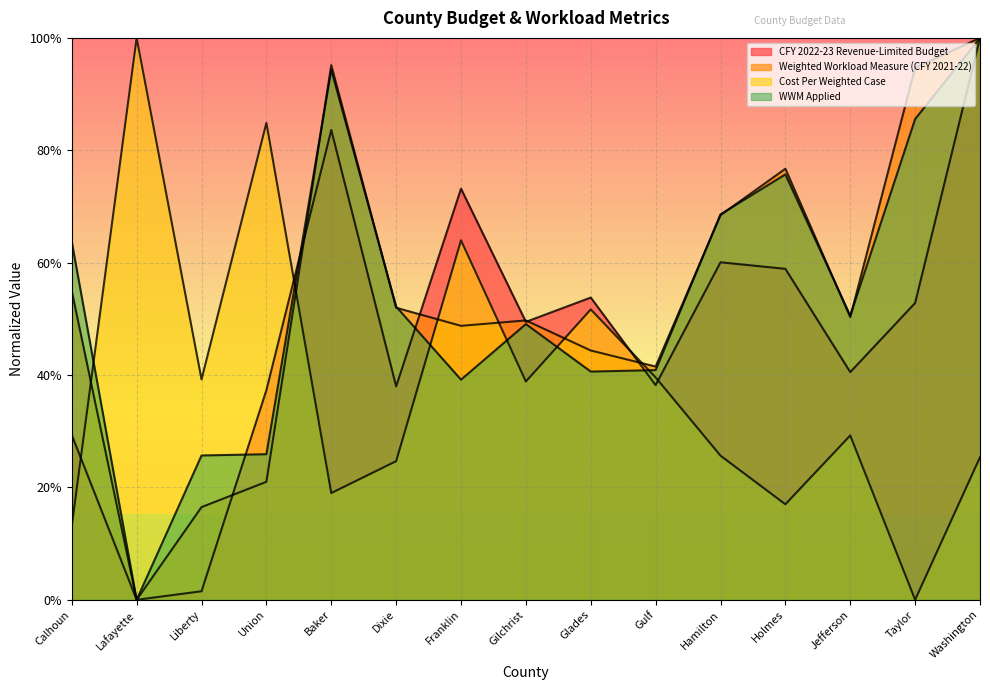

How many positive values does the Cost Per Weighted Case series have?

14